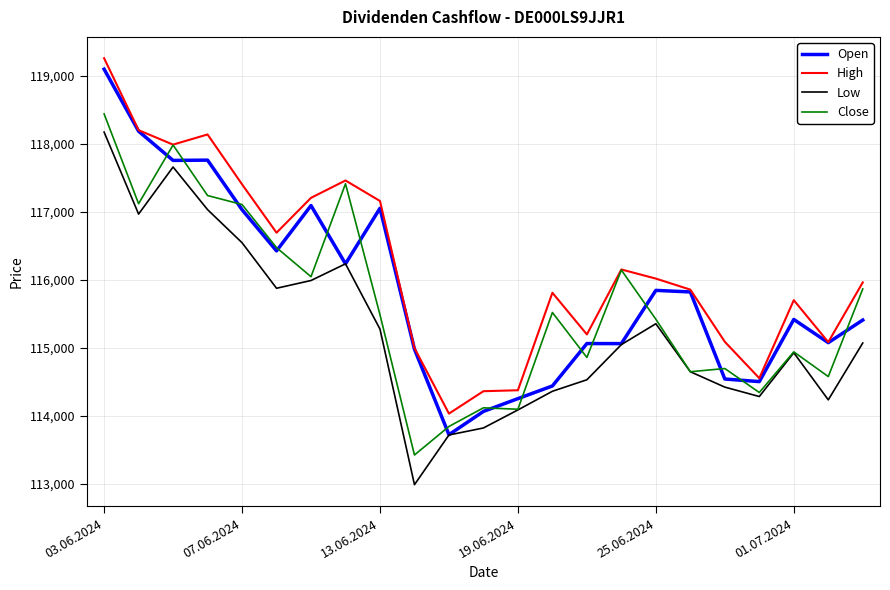

Which series has the largest total across all categories?

High